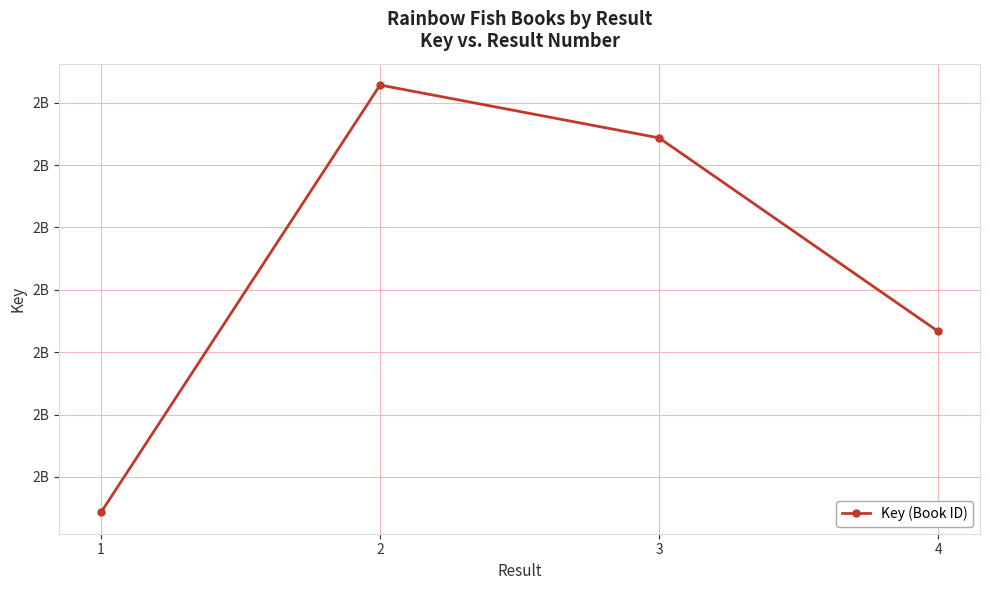

What is the sum of all values?

8521573712